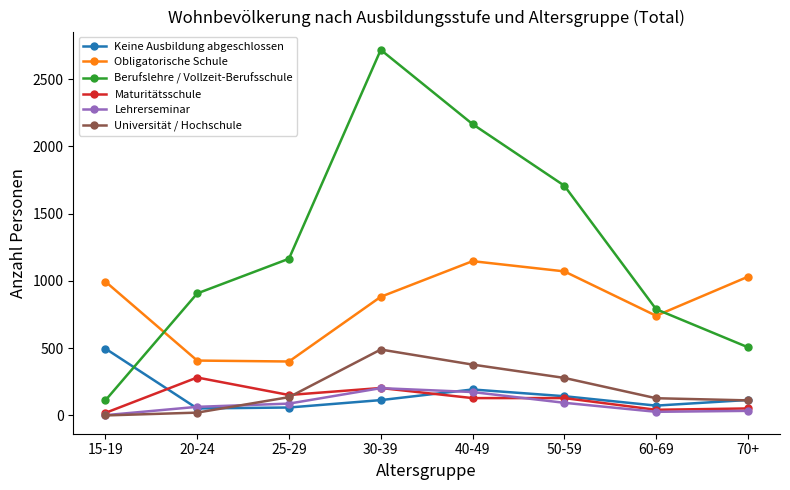

How many lines are shown in the chart?

6